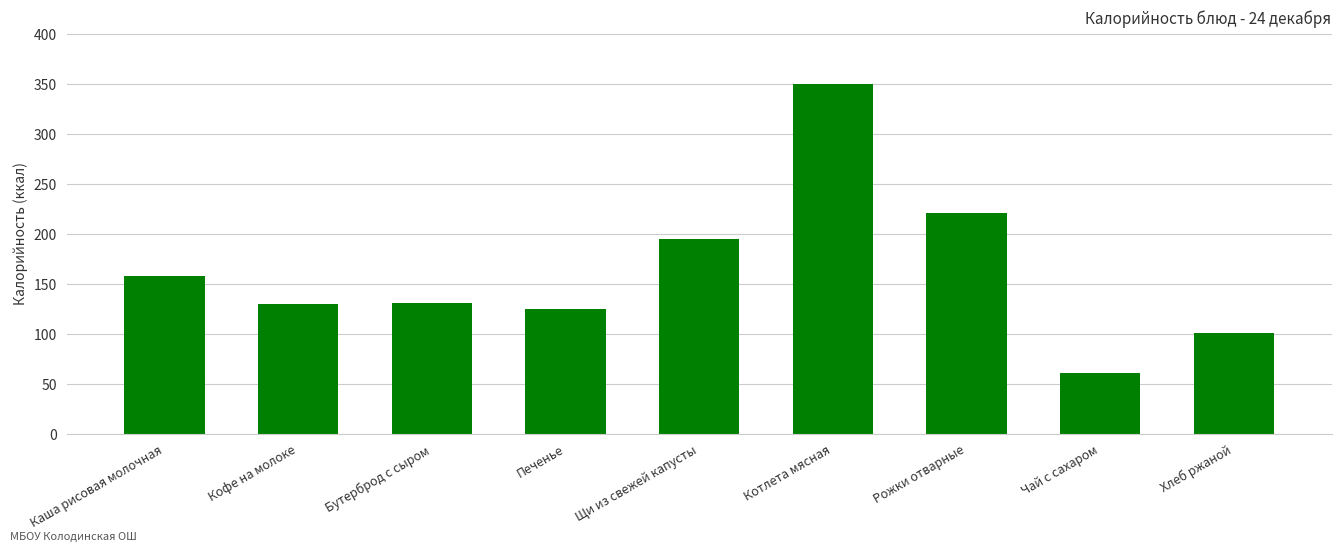

What is the sum of the values at Котлета мясная and Хлеб ржаной?

450.4